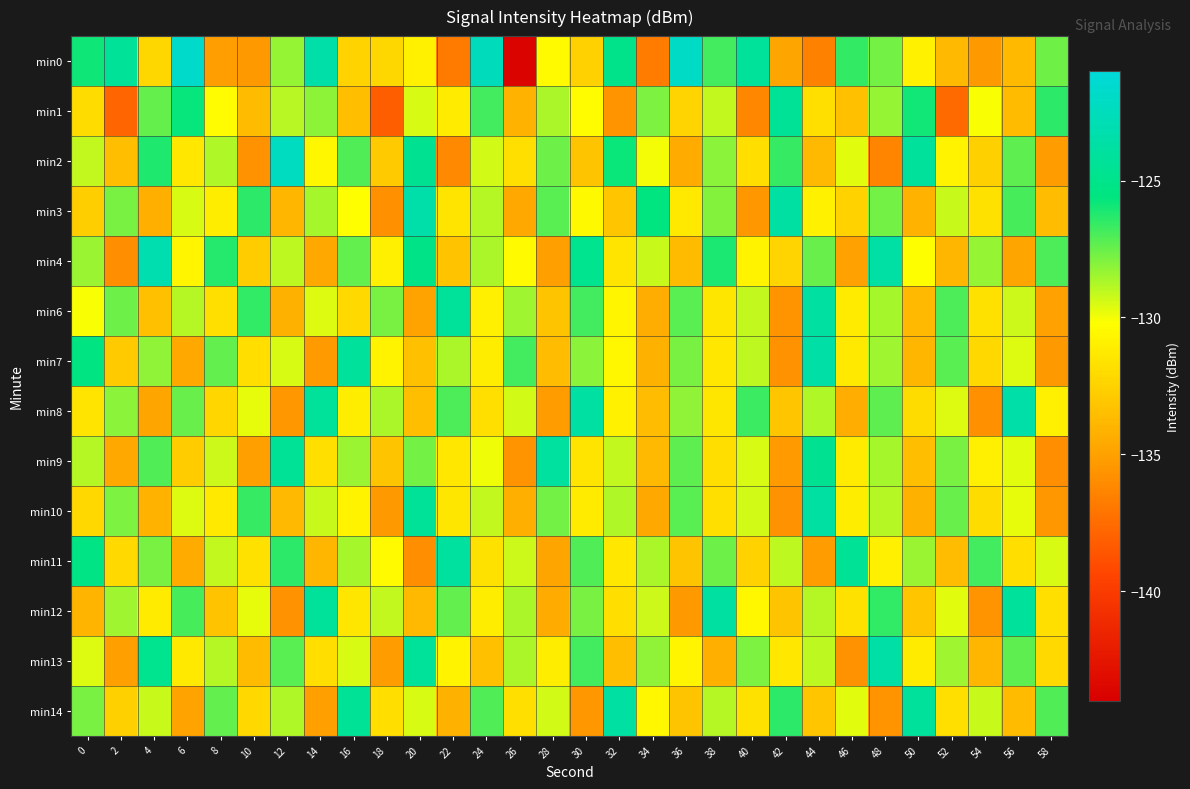

At which category is the sum across all series the highest?

48